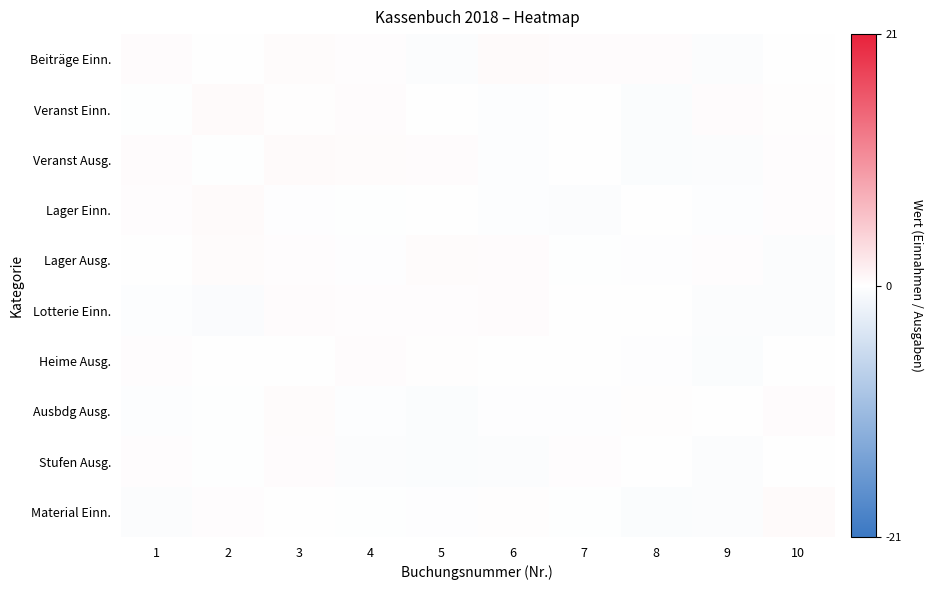

Reading right to left, transcribe all the data shown in this chart.

Beiträge Einn.: 10=-0.0	9=-0.4	8=0.3	7=0.3	6=0.5	5=-0.4	4=0.2	3=0.4	2=-0.1	1=0.3
Veranst Einn.: 10=0.1	9=0.3	8=-0.4	7=0.1	6=-0.3	5=-0.1	4=0.3	3=0.1	2=0.4	1=-0.1
Veranst Ausg.: 10=0.2	9=-0.3	8=-0.5	7=-0.0	6=-0.3	5=0.3	4=0.4	3=0.5	2=-0.1	1=0.3
Lager Einn.: 10=0.2	9=-0.3	8=-0.0	7=-0.4	6=-0.3	5=-0.0	4=-0.1	3=-0.2	2=0.5	1=0.2
Lager Ausg.: 10=-0.4	9=0.2	8=-0.2	7=-0.1	6=0.3	5=0.3	4=-0.2	3=0.2	2=0.3	1=-0.1
Lotterie Einn.: 10=-0.4	9=-0.4	8=0.1	7=-0.0	6=0.3	5=0.2	4=0.2	3=0.3	2=-0.5	1=-0.3
Heime Ausg.: 10=-0.1	9=-0.5	8=-0.2	7=0.1	6=0.1	5=0.1	4=0.3	3=0.1	2=-0.0	1=0.2
Ausbdg Ausg.: 10=0.3	9=0.1	8=0.2	7=-0.2	6=-0.2	5=-0.4	4=-0.3	3=0.4	2=-0.1	1=-0.3
Stufen Ausg.: 10=0.0	9=-0.3	8=-0.0	7=0.2	6=-0.4	5=-0.5	4=-0.3	3=0.3	2=-0.1	1=0.2
Material Einn.: 10=0.5	9=-0.4	8=-0.4	7=-0.1	6=0.1	5=-0.2	4=-0.1	3=-0.1	2=0.2	1=-0.3